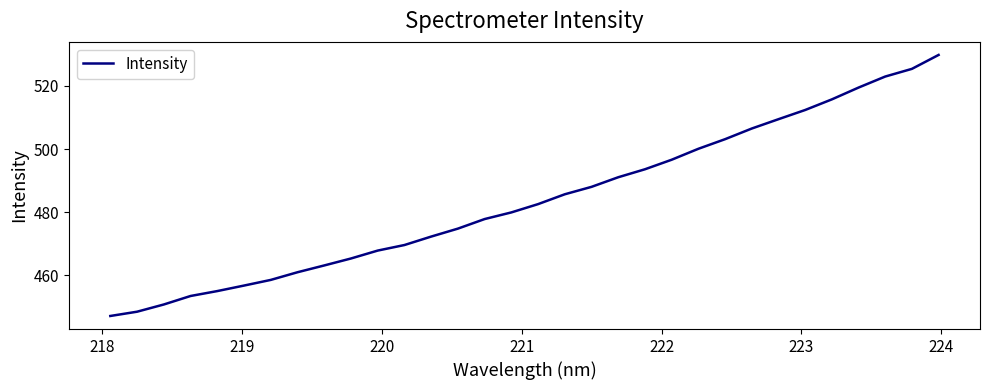

What is the maximum value shown in the chart?

529.8